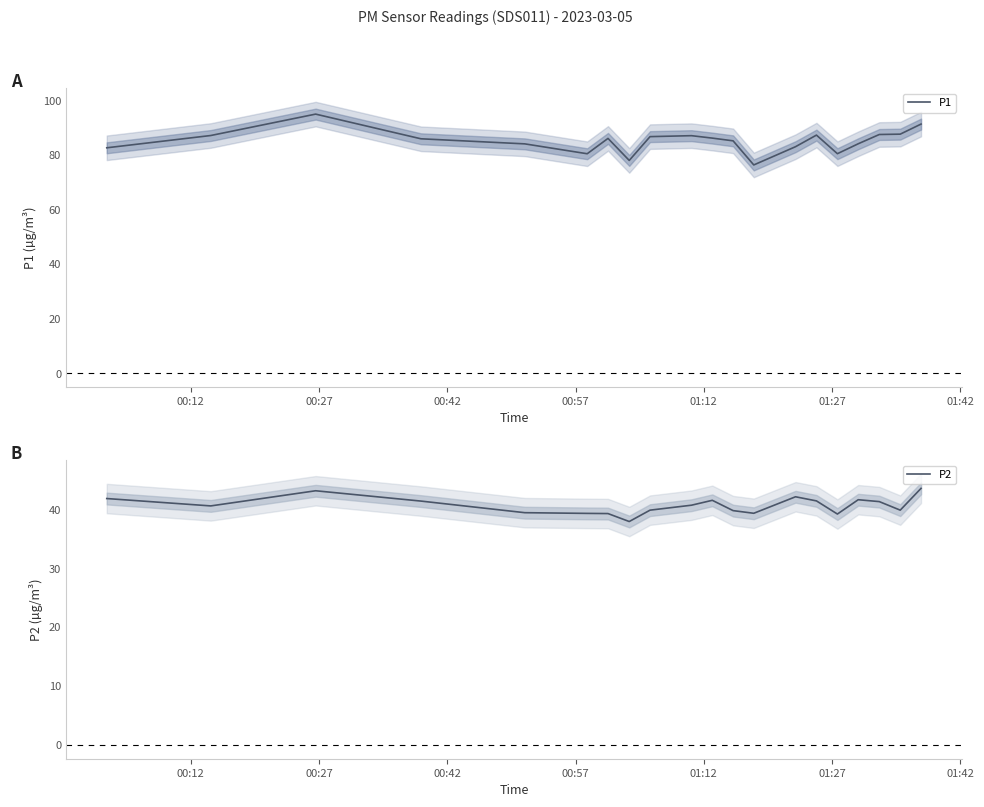

What is the difference between the maximum and minimum values in the P1 series?

18.6